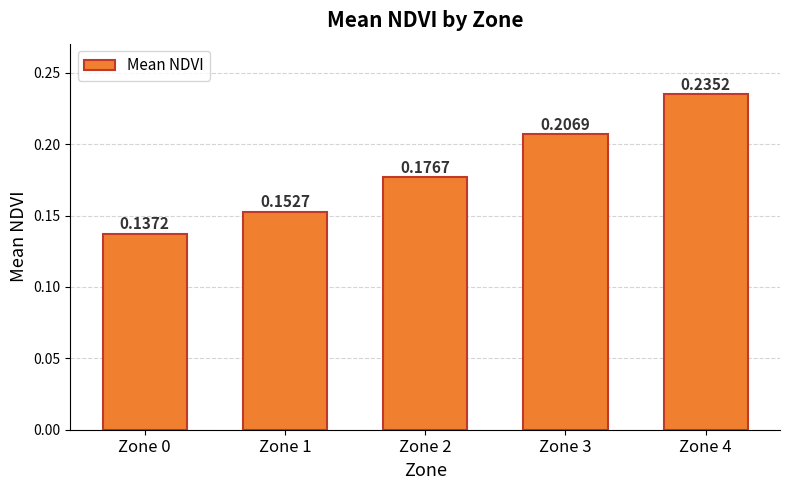

Count the values in the range 0 to 1.

5